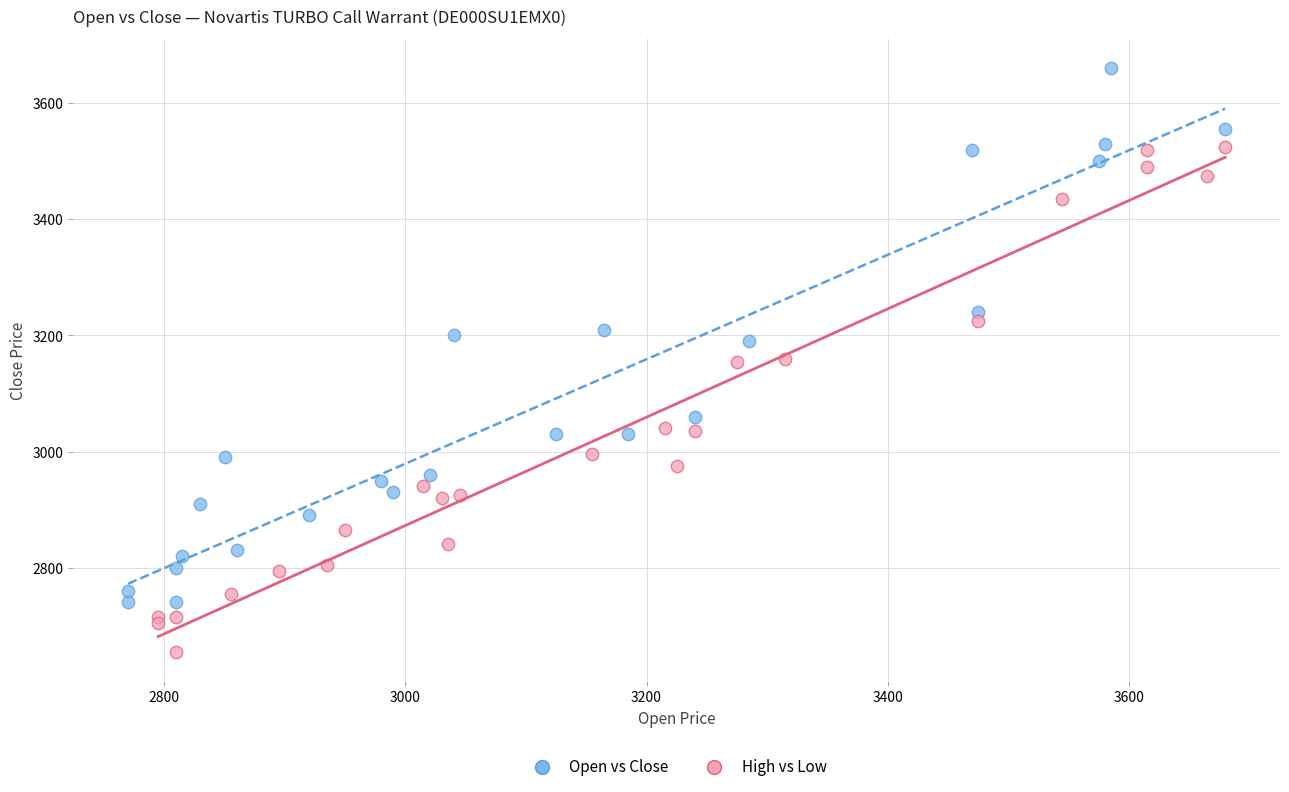

Which series has the largest Y range (max minus min)?

Open vs Close